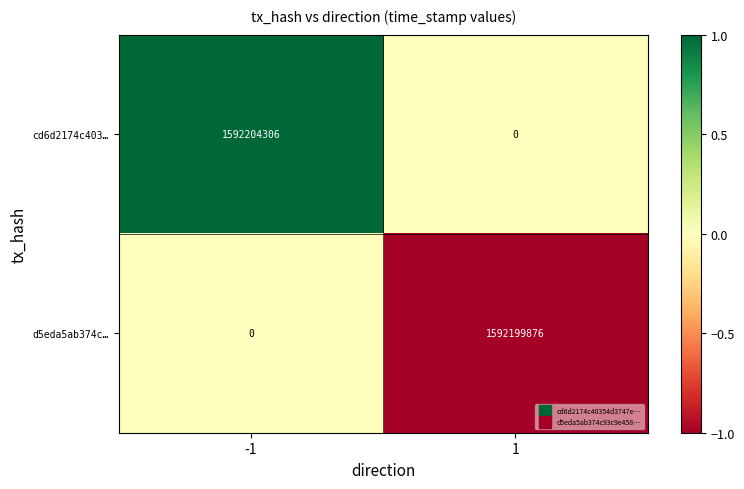

Reading left to right, what are all the values shown in this chart?

cd6d2174c403…: 1592204306	0
d5eda5ab374c…: 0	1592199876